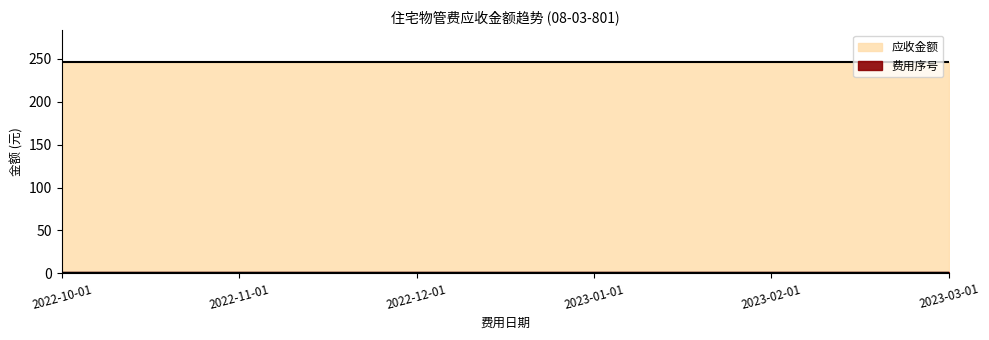

Rank the categories by 费用序号 value from highest to lowest.

2022-10-01, 2022-11-01, 2022-12-01, 2023-01-01, 2023-02-01, 2023-03-01